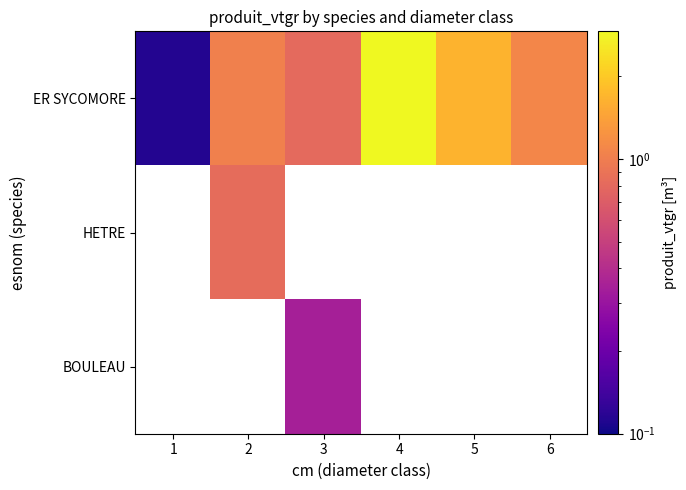

What is the difference between the ER SYCOMORE values at 2 and 4?

1.9